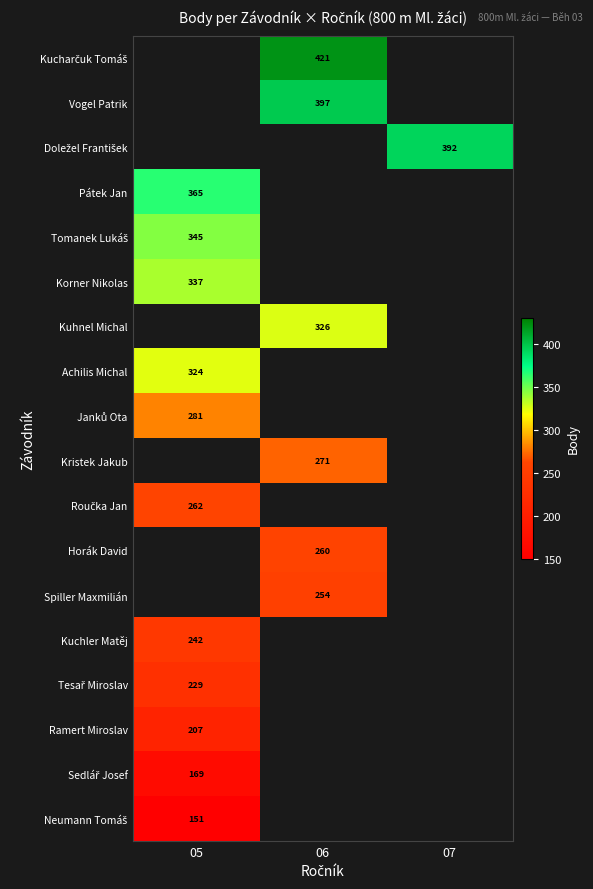

Is it true that Kuchler Matěj equals 242 at 05?

True